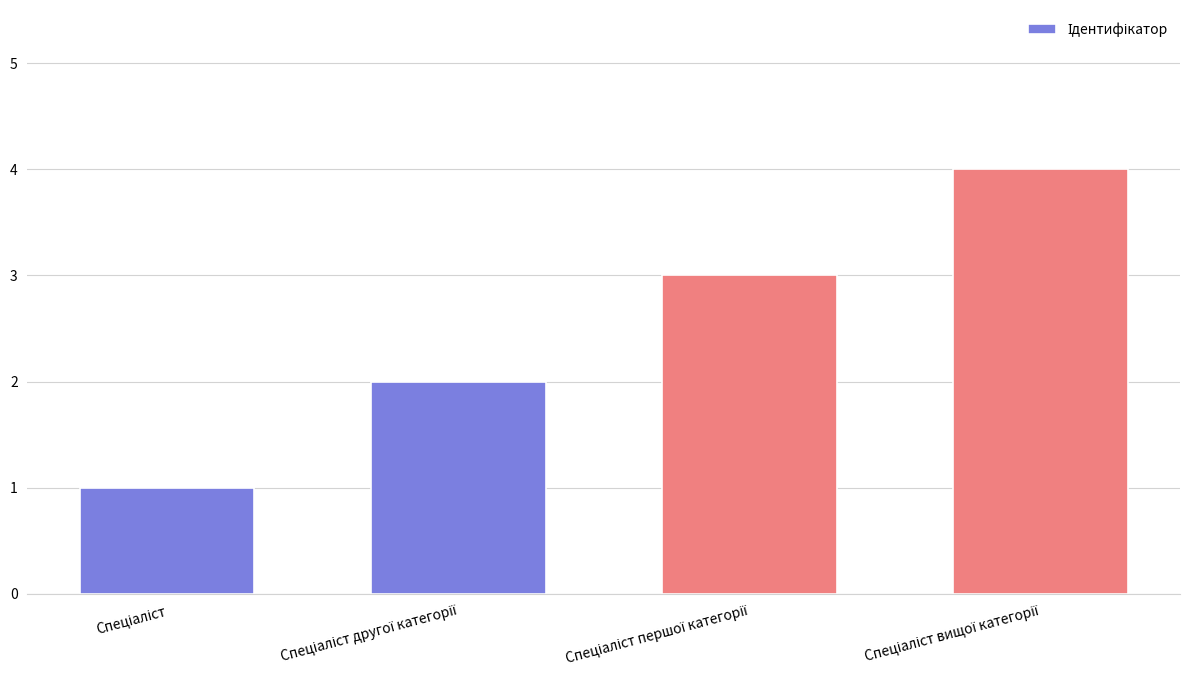

What is the maximum value shown in the chart?

4